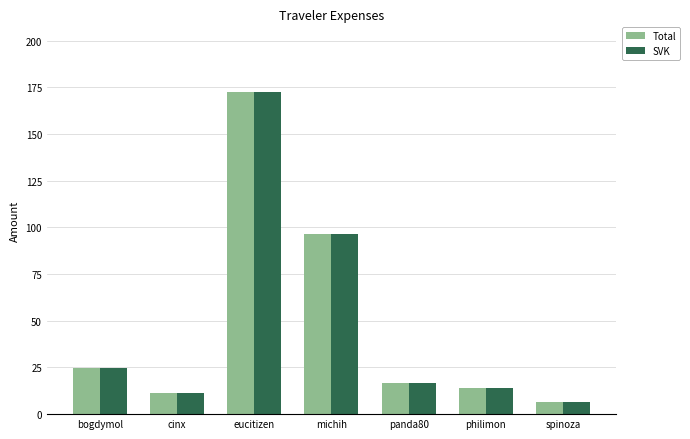

What is the value of the Total bar at the 4th from the left?

96.2